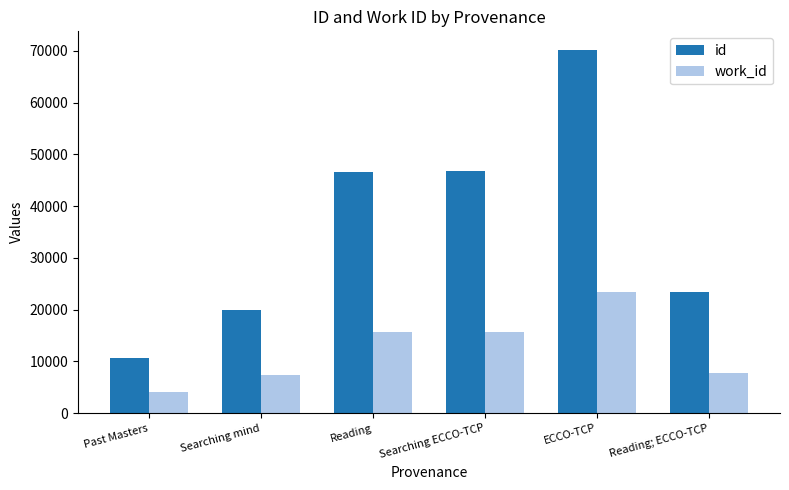

At Reading; ECCO-TCP, list the series in order from smallest to largest.

work_id, id